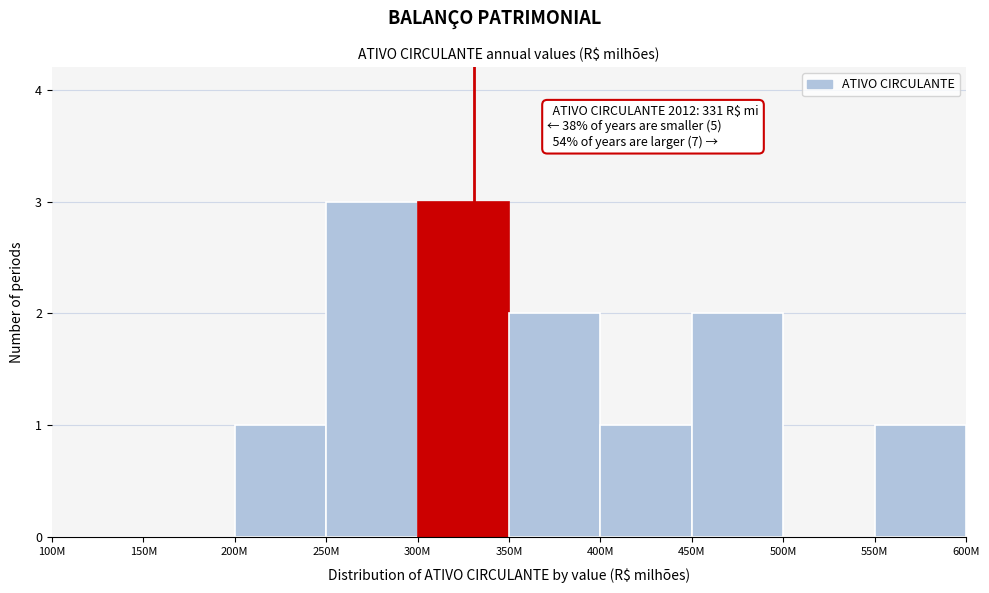

Reading left to right, extract all data points from this chart.

100M=0	150M=0	200M=1	250M=3	300M=3	350M=2	400M=1	450M=2	500M=0	550M=1